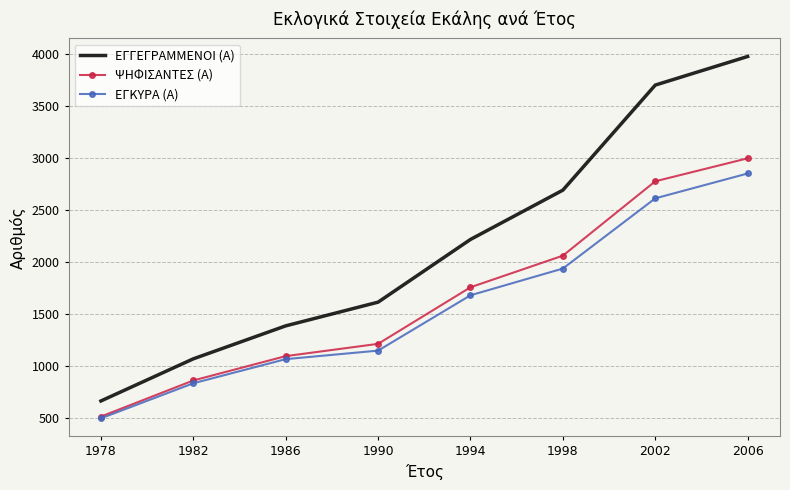

Reading left to right, transcribe all the data shown in this chart.

ΕΓΓΕΓΡΑΜΜΕΝΟΙ (Α): 1978=663	1982=1068	1986=1385	1990=1613	1994=2216	1998=2690	2002=3700	2006=3975
ΨΗΦΙΣΑΝΤΕΣ (Α): 1978=513	1982=860	1986=1094	1990=1212	1994=1756	1998=2060	2002=2775	2006=2996
ΕΓΚΥΡΑ (Α): 1978=496	1982=833	1986=1065	1990=1147	1994=1679	1998=1936	2002=2611	2006=2850